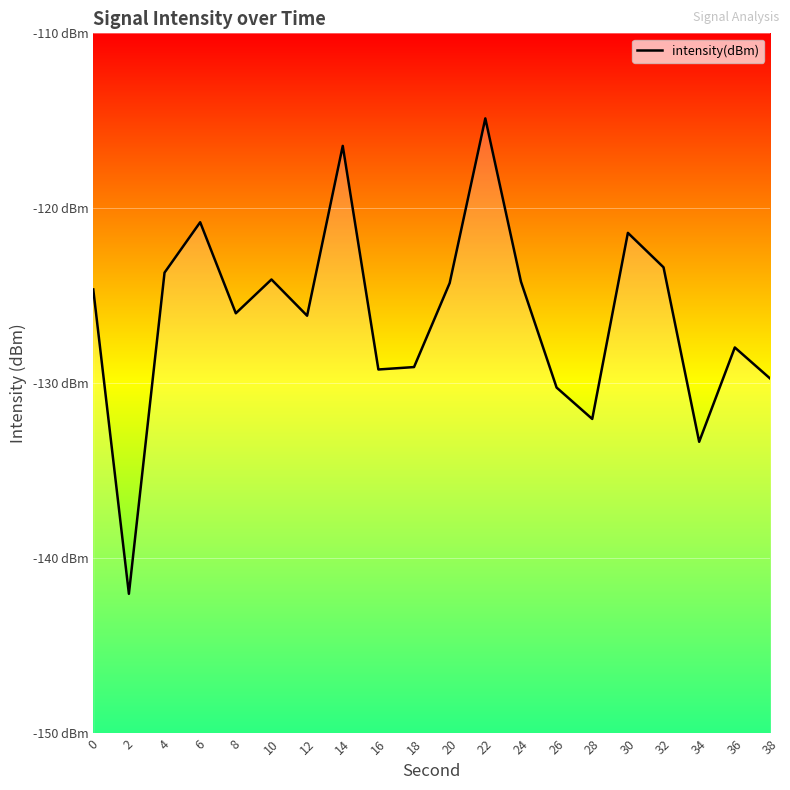

What is the value of the 14th point from the left?

-130.2